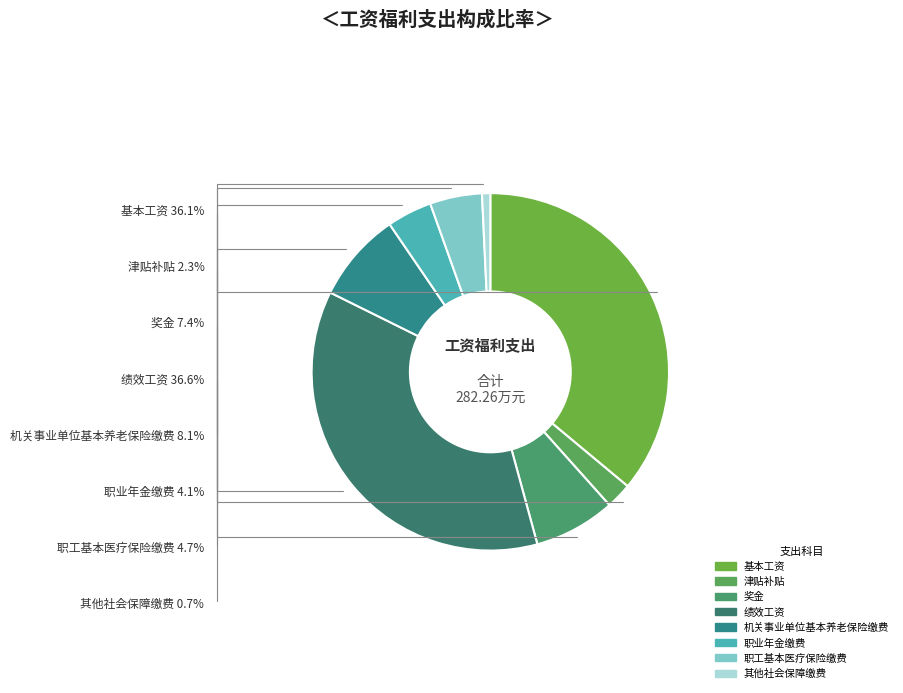

Rank the categories by value from lowest to highest.

其他社会保障缴费, 津贴补贴, 职业年金缴费, 职工基本医疗保险缴费, 奖金, 机关事业单位基本养老保险缴费, 基本工资, 绩效工资